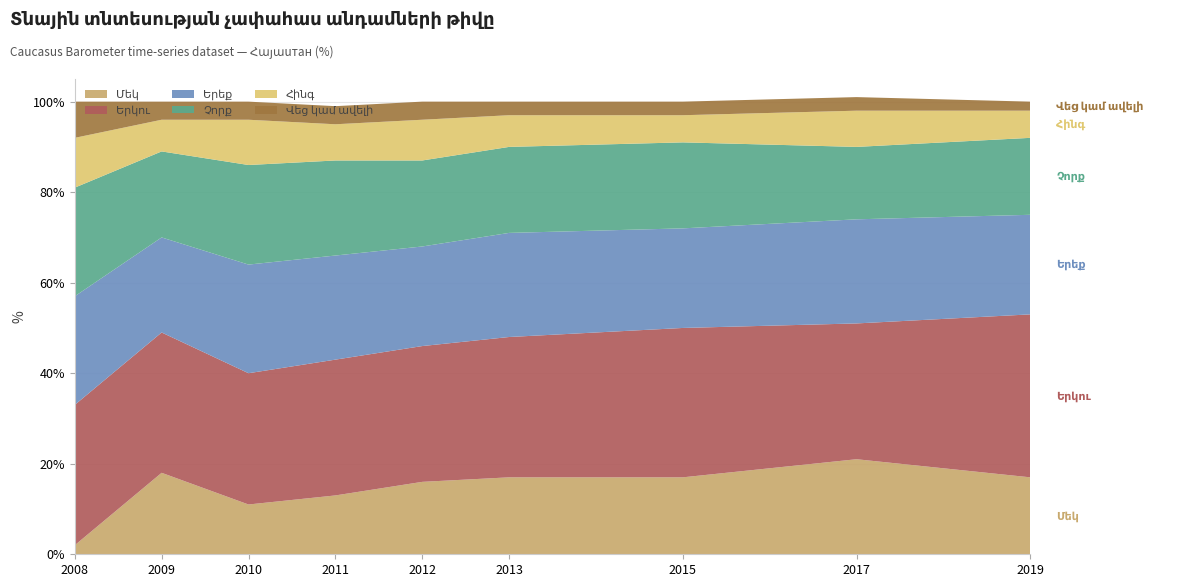

Reading left to right, transcribe all the data shown in this chart.

Մեկ: 2	18	11	13	16	17	17	21	17
Երկու: 31	31	29	30	30	31	33	30	36
Երեք: 24	21	24	23	22	23	22	23	22
Չորք: 24	19	22	21	19	19	19	16	17
Հինգ: 11	7	10	8	9	7	6	8	6
Վեց կամ ավելի: 8	4	4	4	4	3	3	3	2